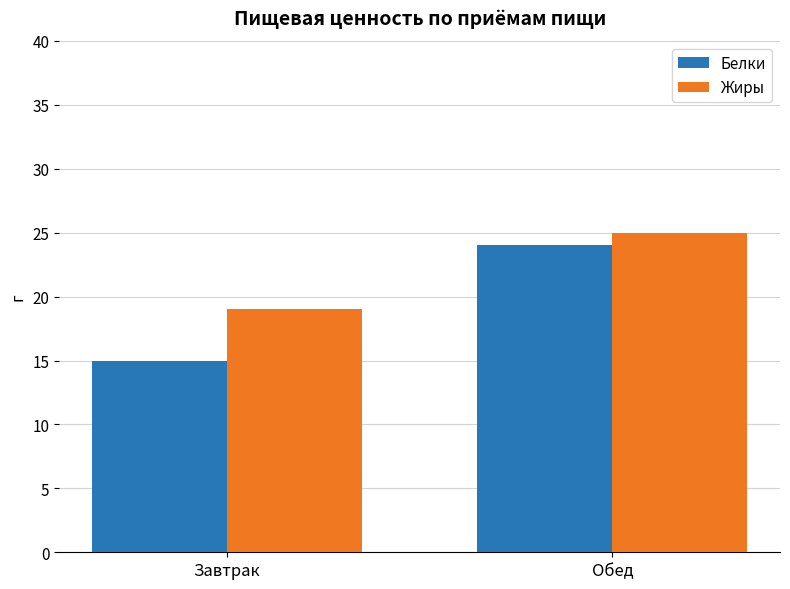

The value of Белки at Обед is 24. True or false?

True